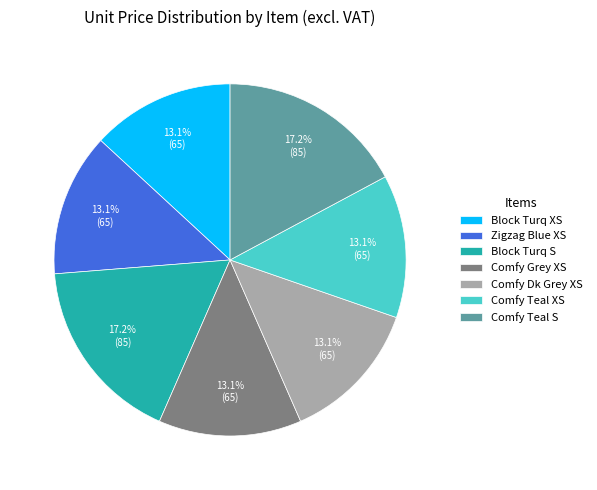

Does Comfy Teal S account for over 50% of the chart?

No